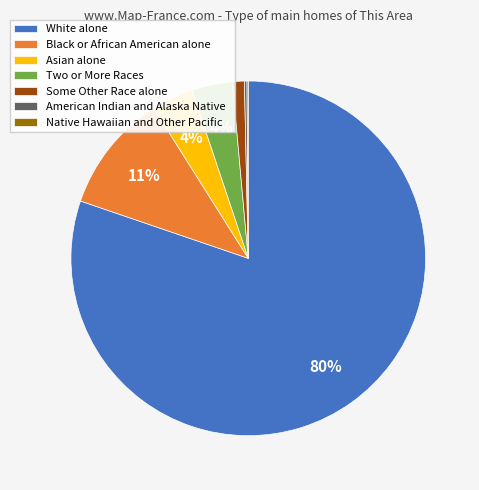

Which category has the biggest portion of the pie?

White alone